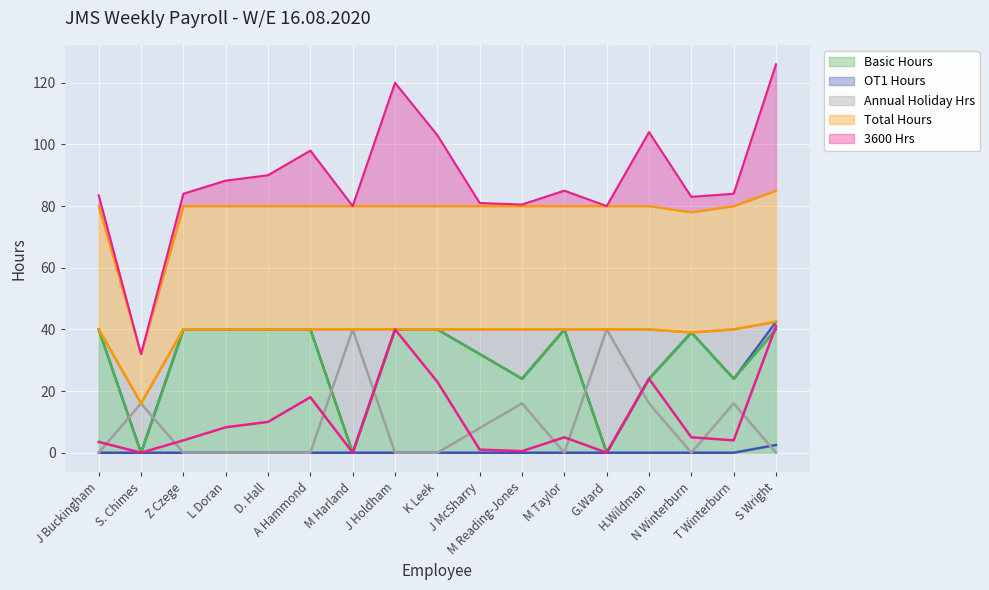

Reading left to right, transcribe all the data shown in this chart.

Basic Hours: 40.0	0.0	40.0	40.0	40.0	40.0	0.0	40.0	40.0	32.0	24.0	40.0	0.0	24.0	39.0	24.0	40.0
OT1 Hours: 0.0	0.0	0.0	0.0	0.0	0.0	0.0	0.0	0.0	0.0	0.0	0.0	0.0	0.0	0.0	0.0	2.5
Annual Holiday Hrs: 0.0	16.0	0.0	0.0	0.0	0.0	40.0	0.0	0.0	8.0	16.0	0.0	40.0	16.0	0.0	16.0	0.0
Total Hours: 40.0	16.0	40.0	40.0	40.0	40.0	40.0	40.0	40.0	40.0	40.0	40.0	40.0	40.0	39.0	40.0	42.5
3600 Hrs: 3.5	0.0	4.0	8.2	10.0	18.0	0.0	40.0	23.0	1.0	0.5	5.0	0.0	24.0	5.0	4.0	41.0